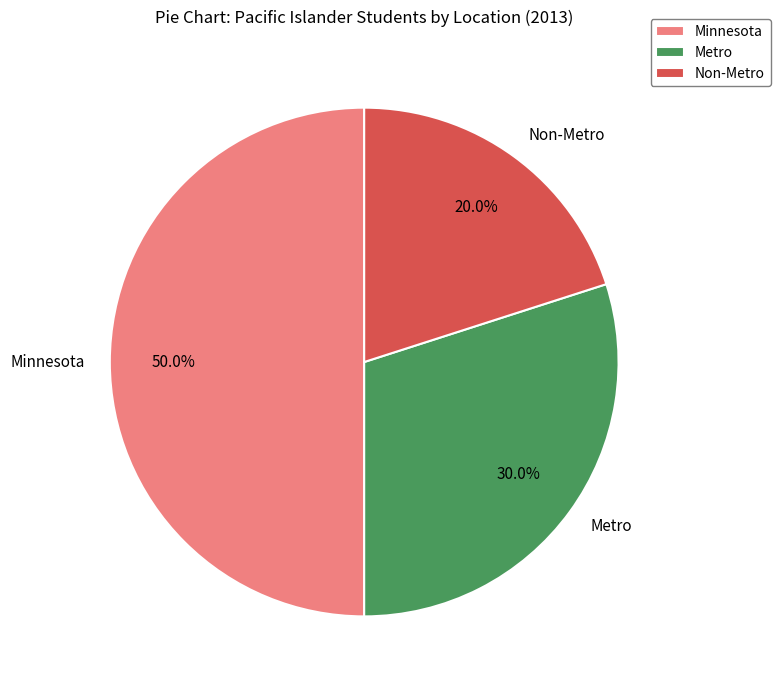

What portion of the pie excludes Minnesota?

50.0%